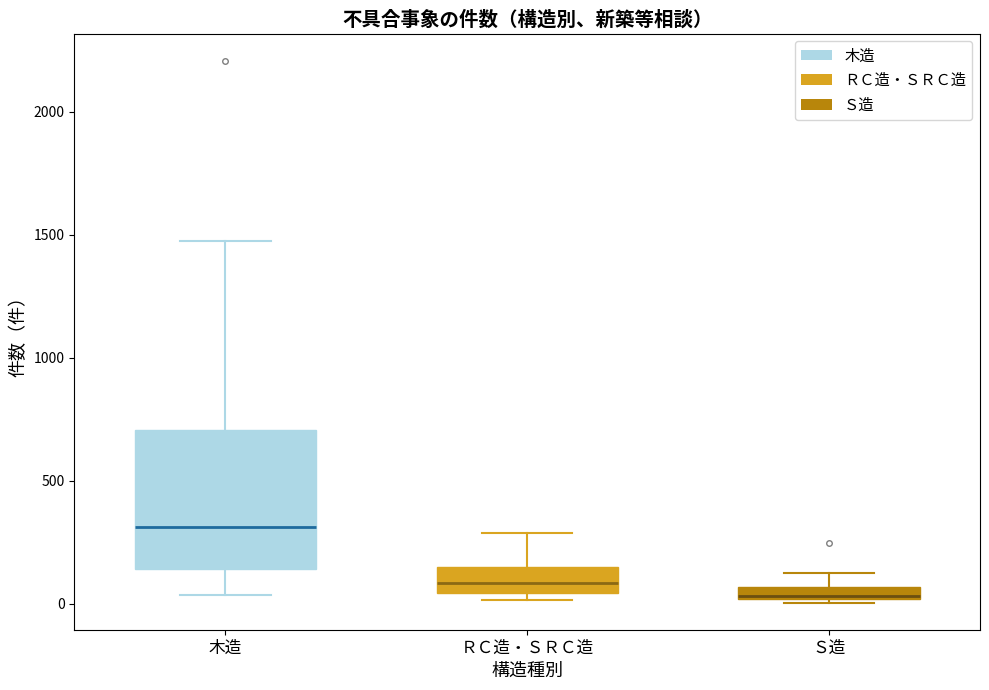

Comparing the boxes themselves (not the whiskers), which one is the tallest?

木造